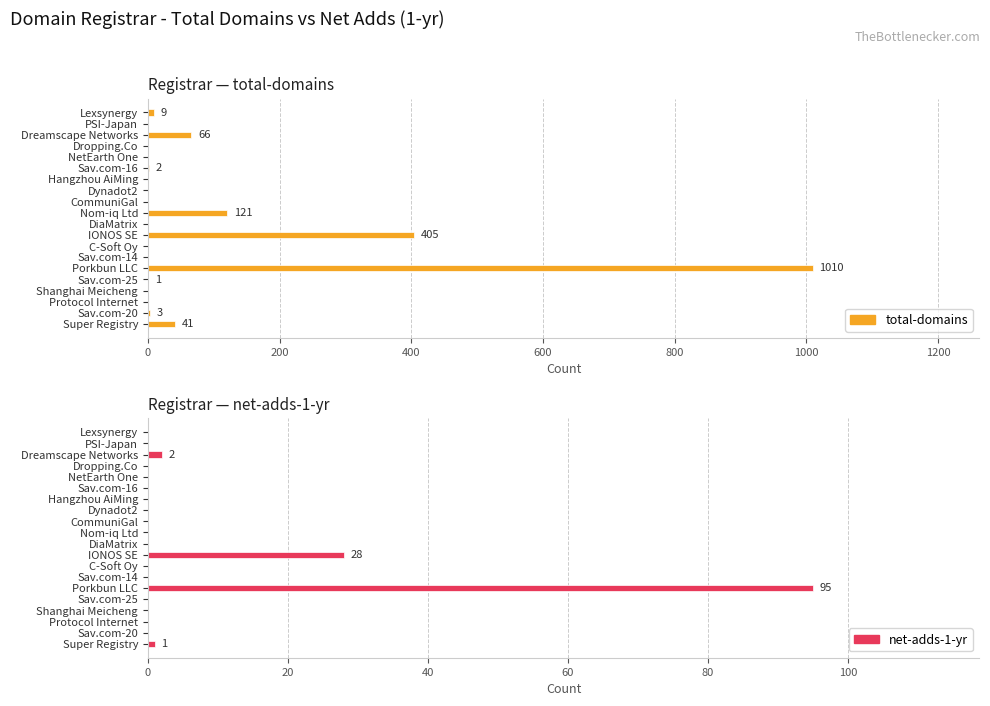

Which series has the widest spread of values?

total-domains